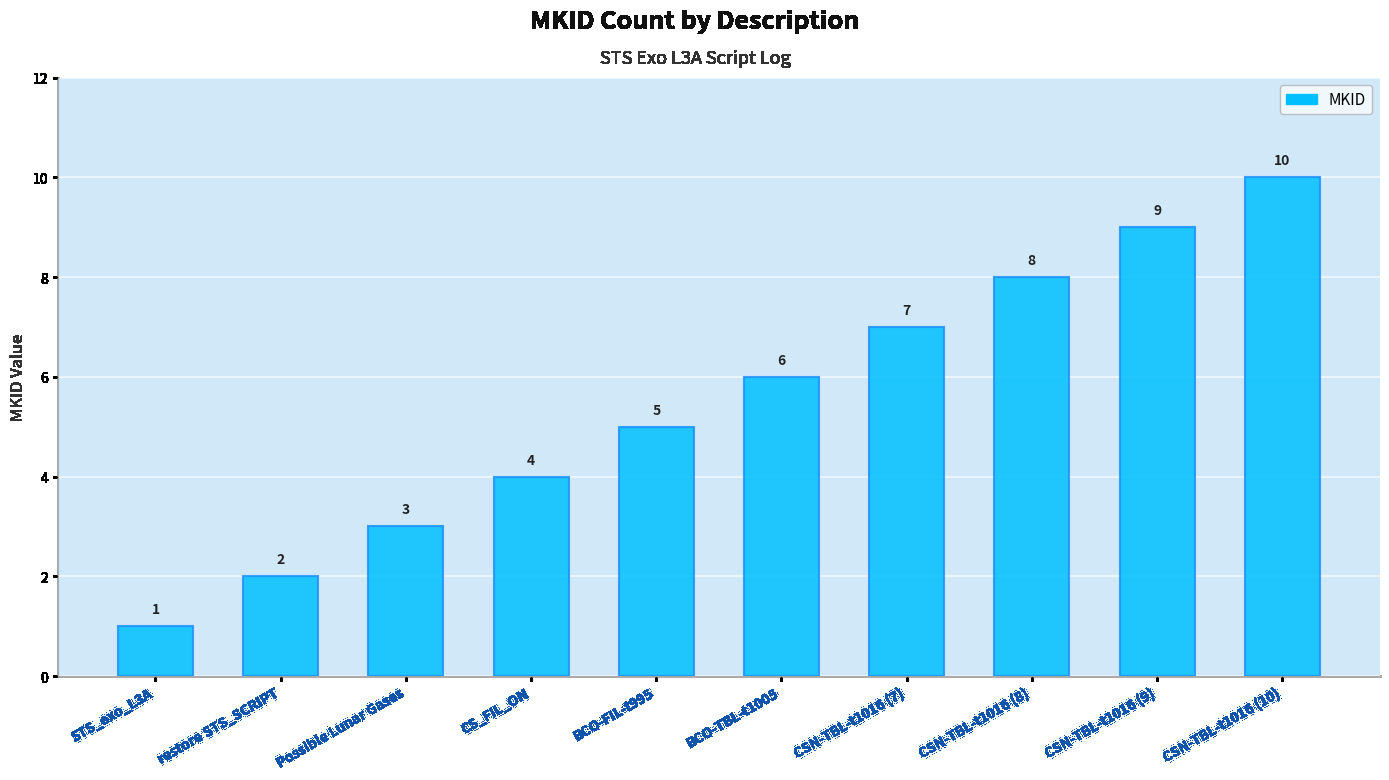

Reading left to right, list all the values displayed in this chart.

STS_exo_L3A=1	restore STS_SCRIPT=2	Possible Lunar Gases=3	CS_FIL_ON=4	BCO-FIL-t995=5	BCO-TBL-t1005=6	CSN-TBL-t1016 (7)=7	CSN-TBL-t1016 (8)=8	CSN-TBL-t1016 (9)=9	CSN-TBL-t1016 (10)=10